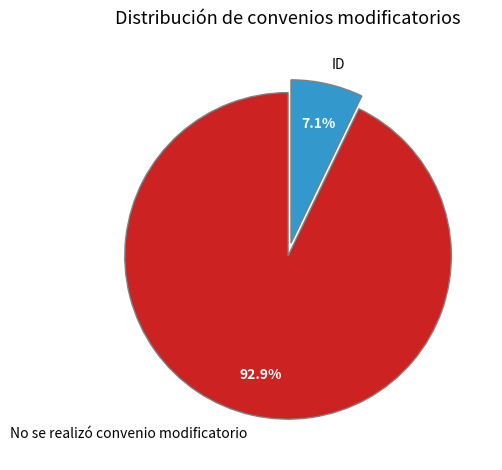

How many segments does this pie chart have?

2